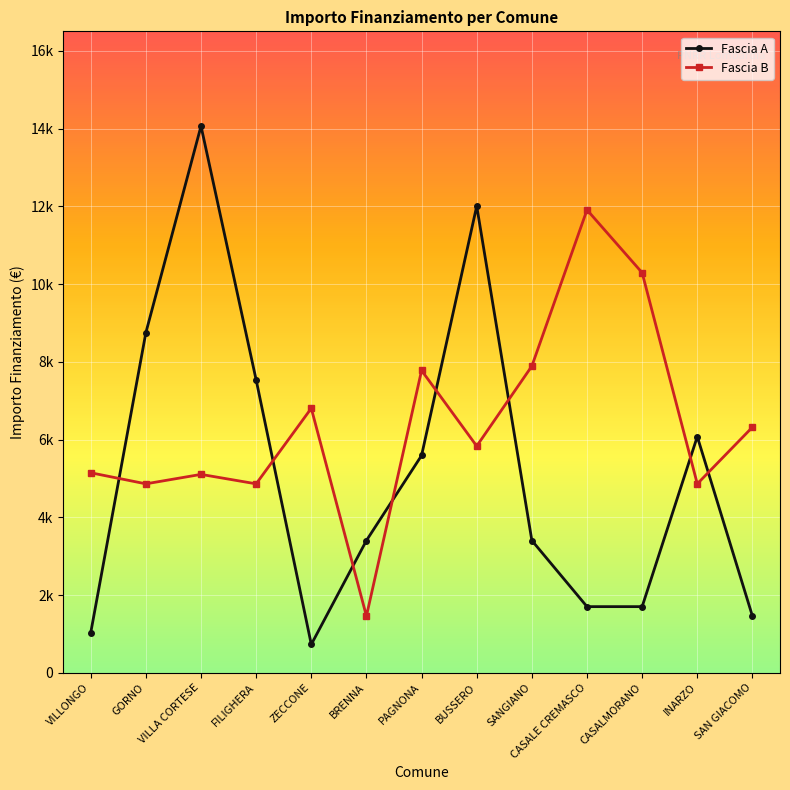

Is this an area chart (filled region under the line)?

No